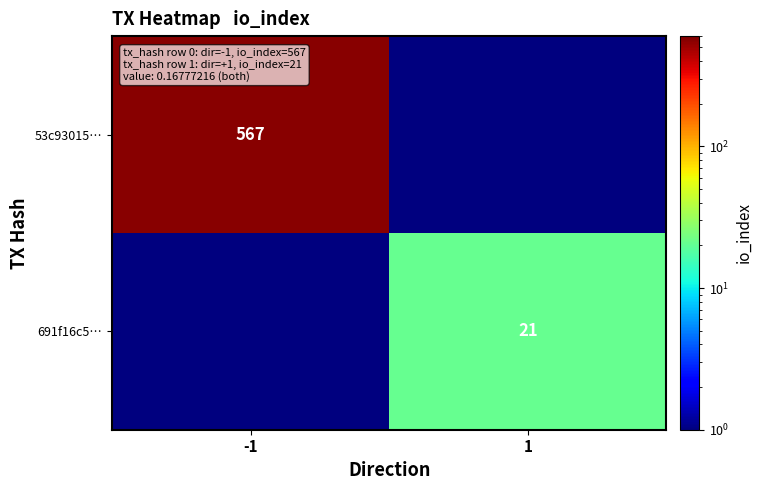

Which category has the lowest value across all series?

1